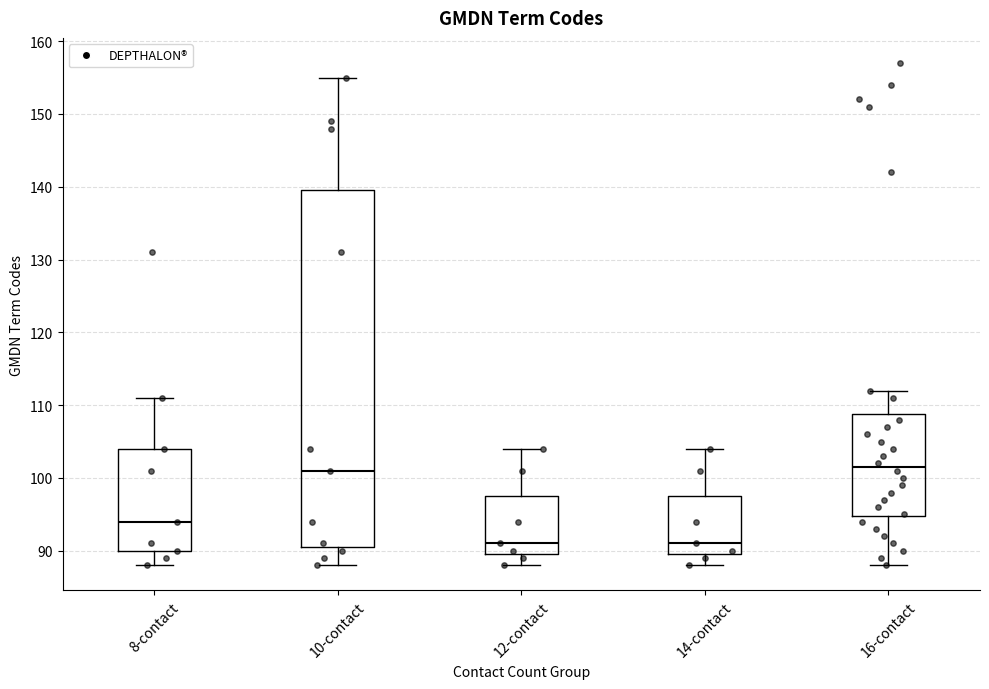

Reading left to right, read every box against the y-axis: the position of its median line, the range the box covers, and the ends of its whiskers. The values are not printed on the chart, so give them approximately, as read against the axis.

8-contact: median 94, box 90 to 104, whiskers 88 to 111
10-contact: median 101, box 91 to 140, whiskers 88 to 155
12-contact: median 91, box 90 to 98, whiskers 88 to 104
14-contact: median 91, box 90 to 98, whiskers 88 to 104
16-contact: median 102, box 95 to 109, whiskers 88 to 112